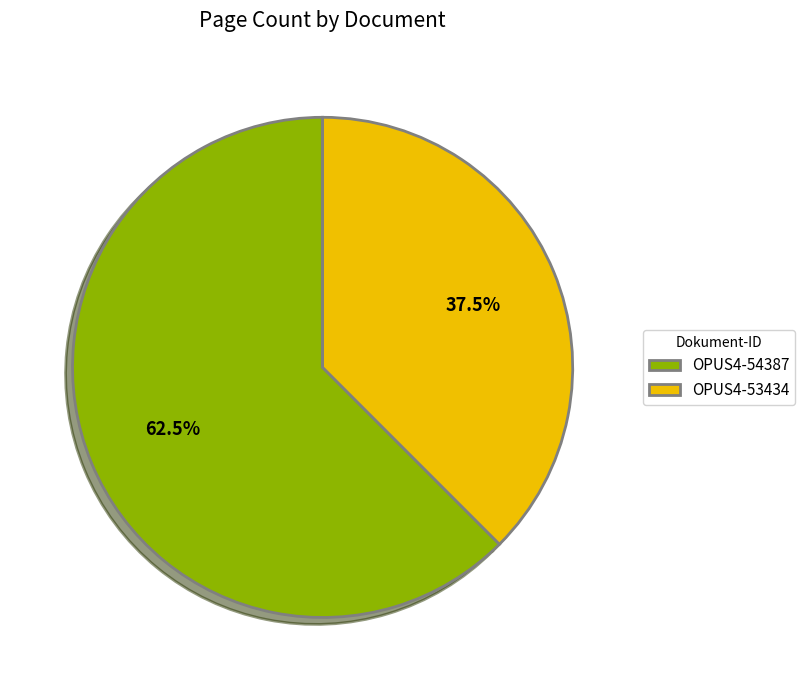

What is the smallest slice in the pie chart?

OPUS4-53434